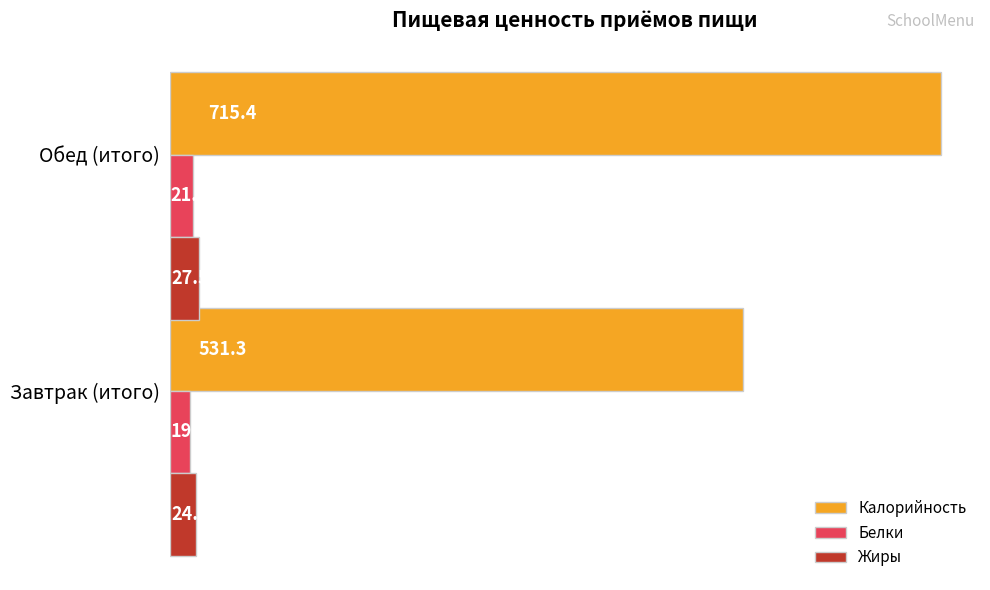

Where is Калорийность nearest to the value 623?

Завтрак (итого)